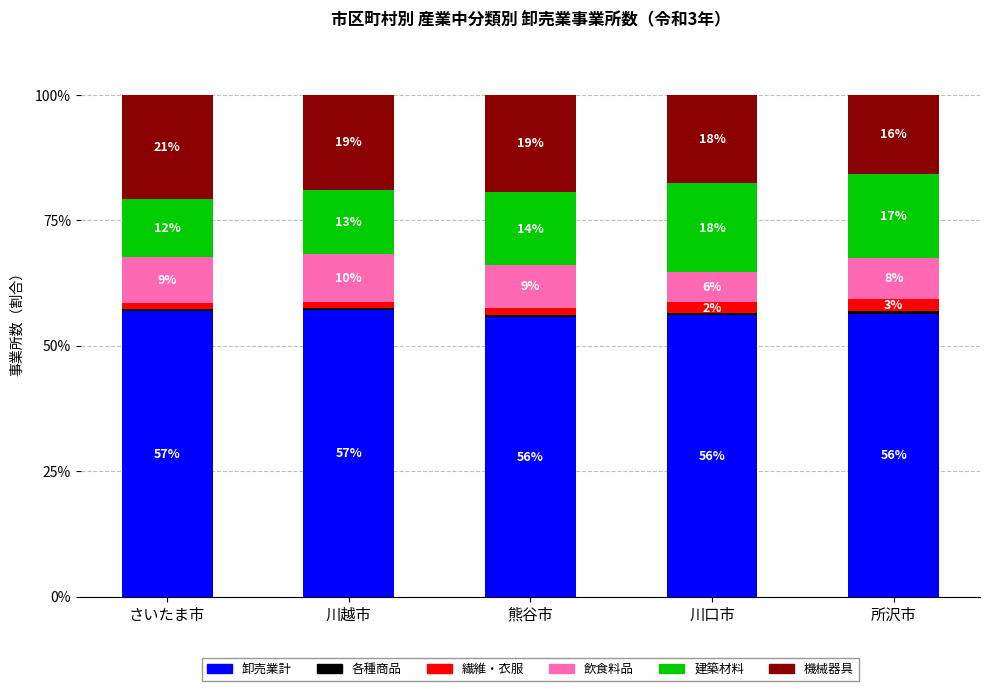

Does the chart contain any negative values?

No